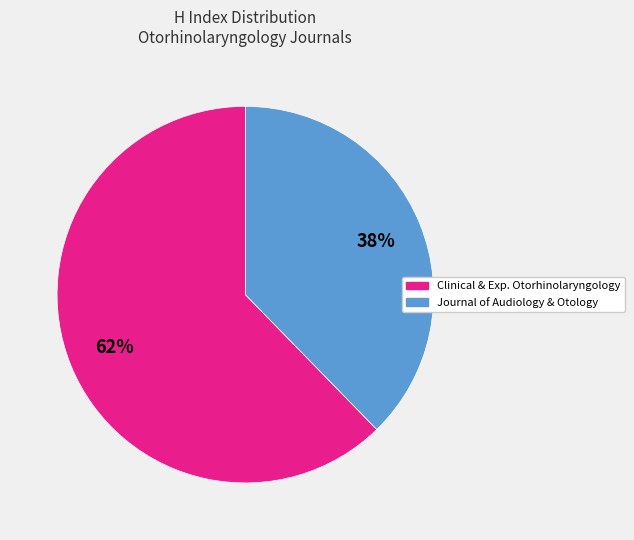

Count the number of slices in the pie.

2